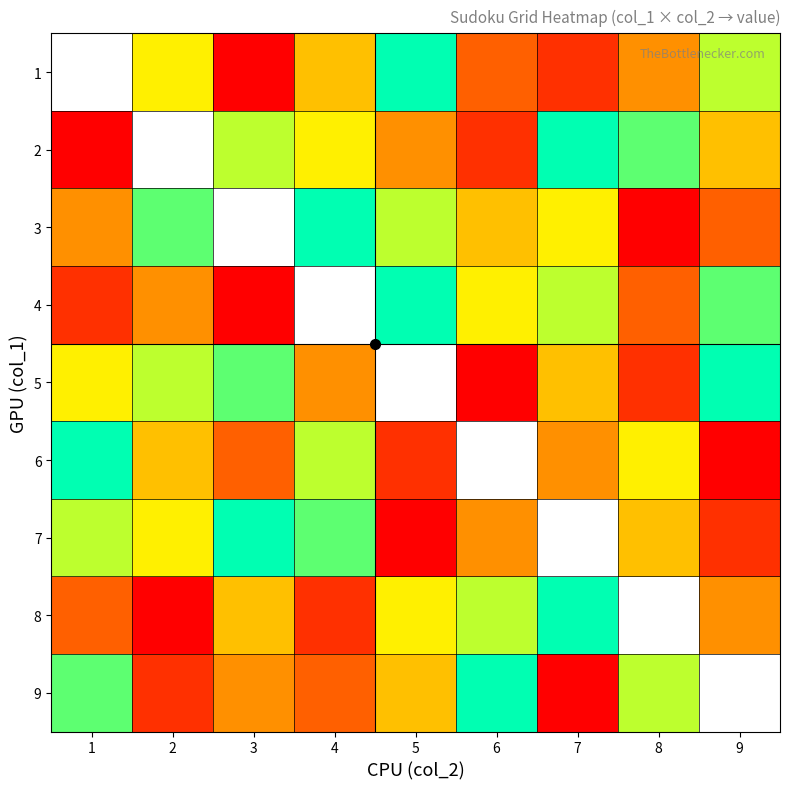

What is the spread (max minus min) of values at 4?

7.0